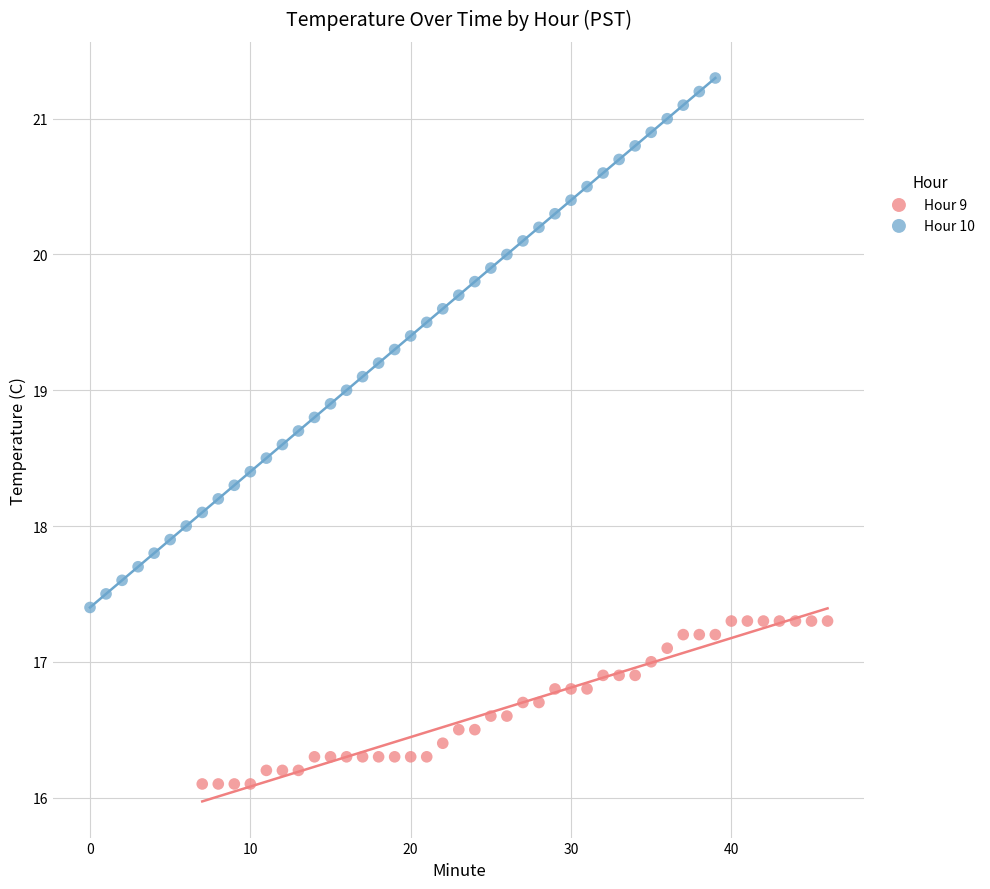

Which series has the largest Y range (max minus min)?

Hour 10